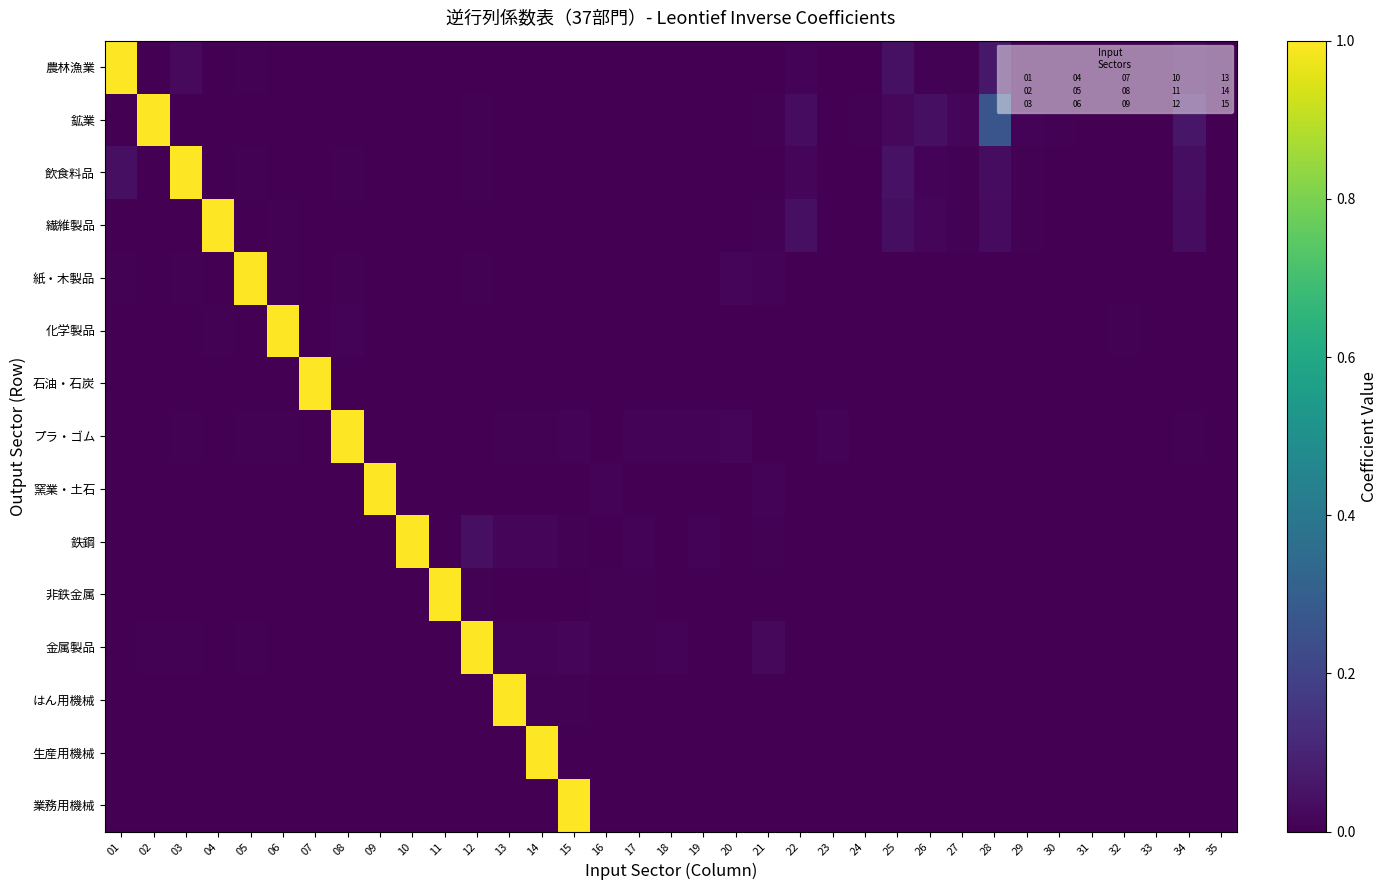

Which label corresponds to the largest value in the chart?

01